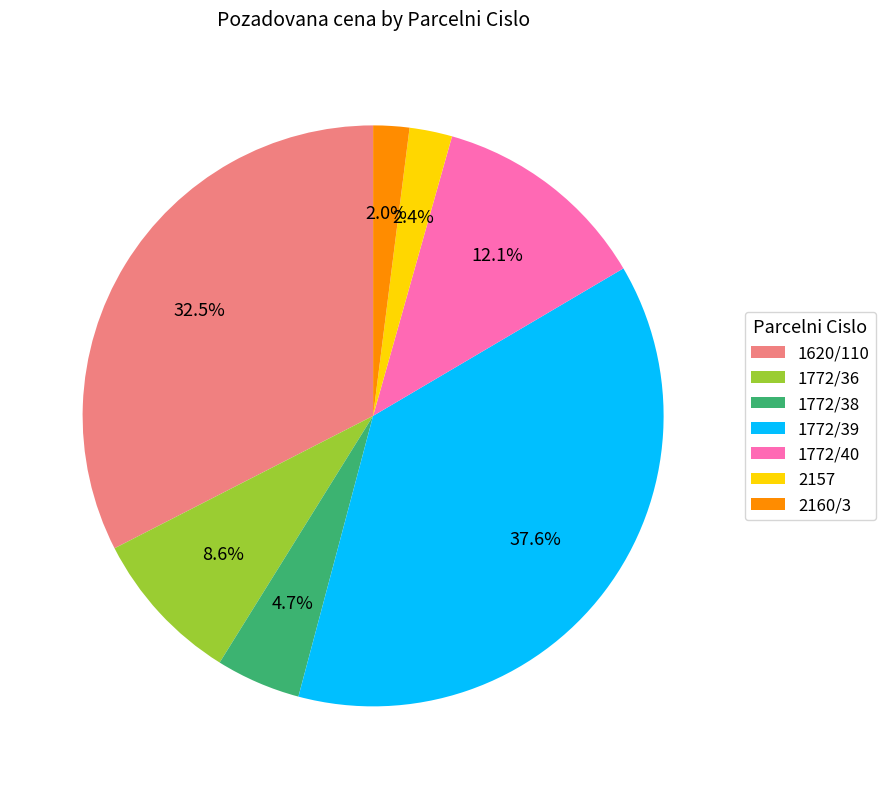

Which has a higher value, 1772/40 or 1772/36?

1772/40